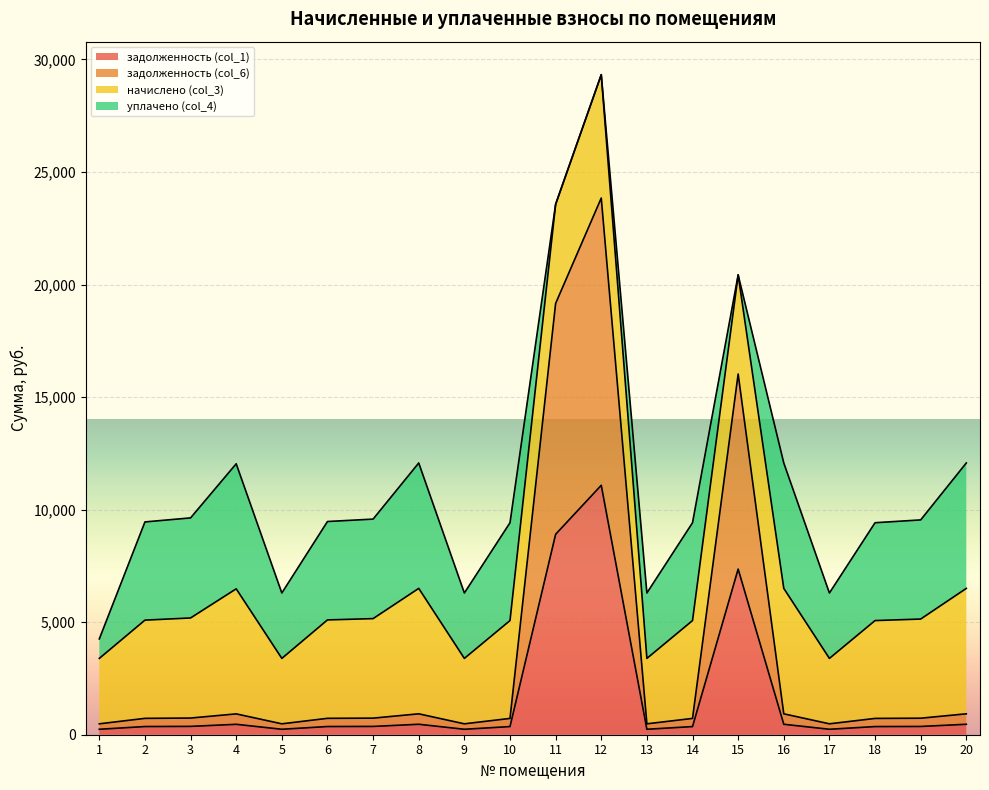

At which category is the sum across all series the highest?

12